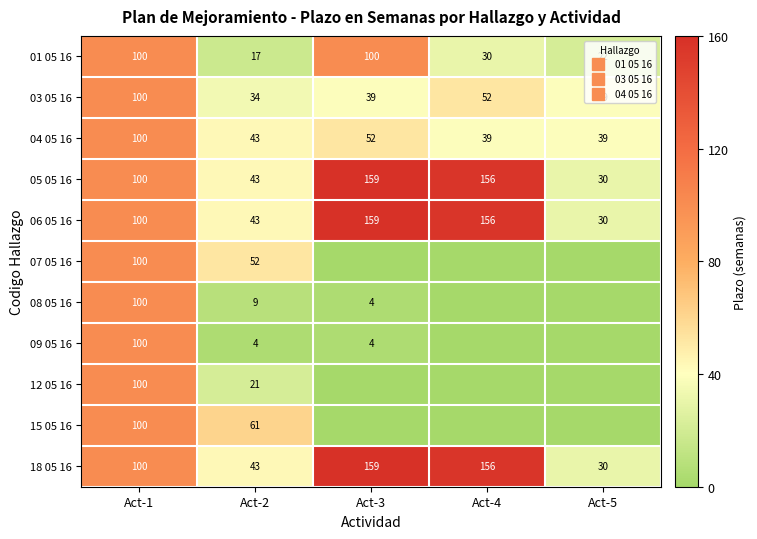

What is the maximum value for 03 05 16?

100.0